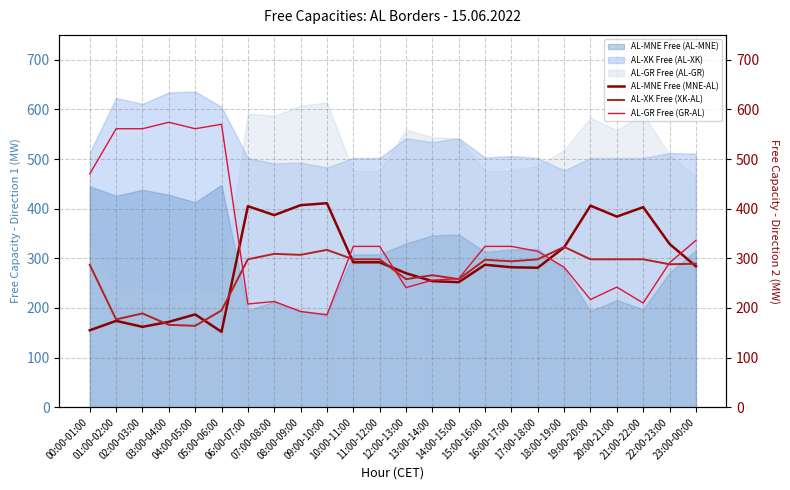

True or false: AL-MNE Free (AL-MNE) and AL-XK Free (AL-XK) cross at least once.

False